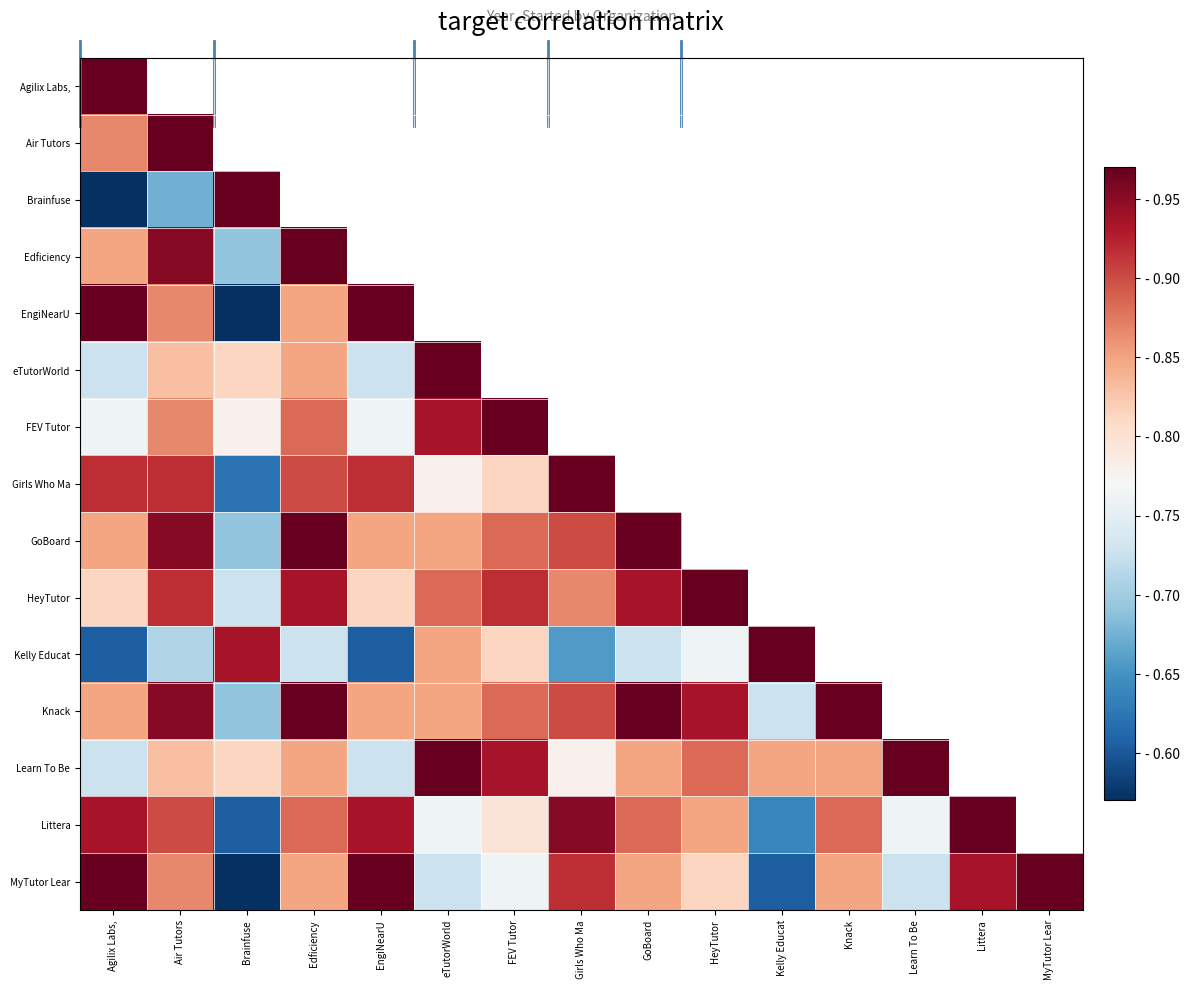

What is the difference between the second highest and second lowest values in the MyTutor Lear series?

0.4